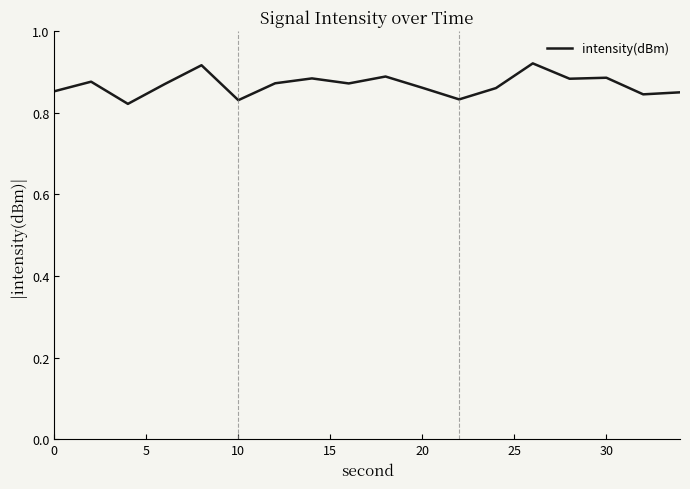

How many lines are shown in the chart?

1